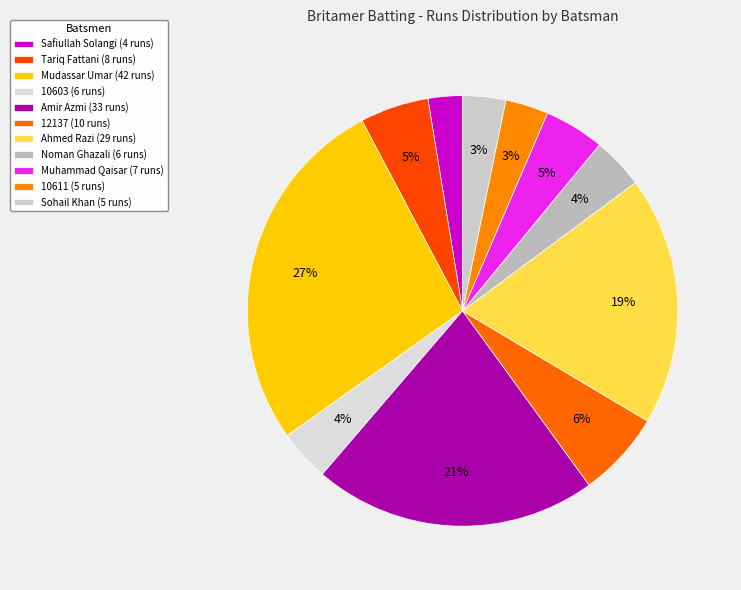

What is the change in value from Mudassar Umar to 10603?

-36